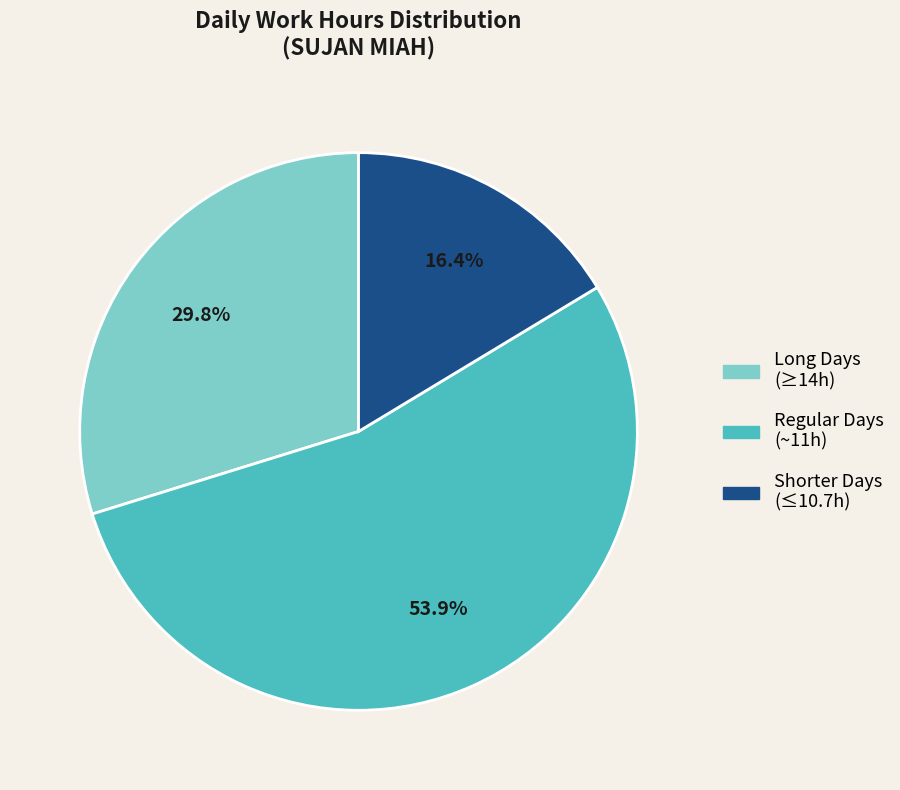

To the nearest percent, what is the average slice percentage?

33%